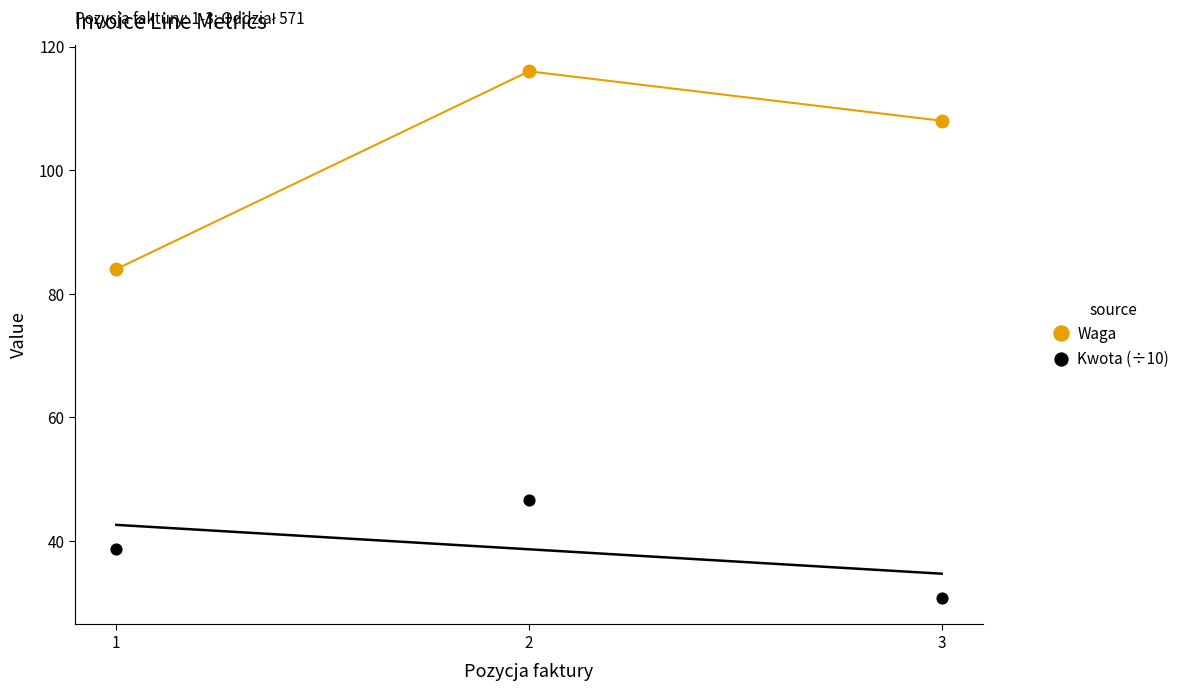

At how many categories does at least one series exceed 62?

3